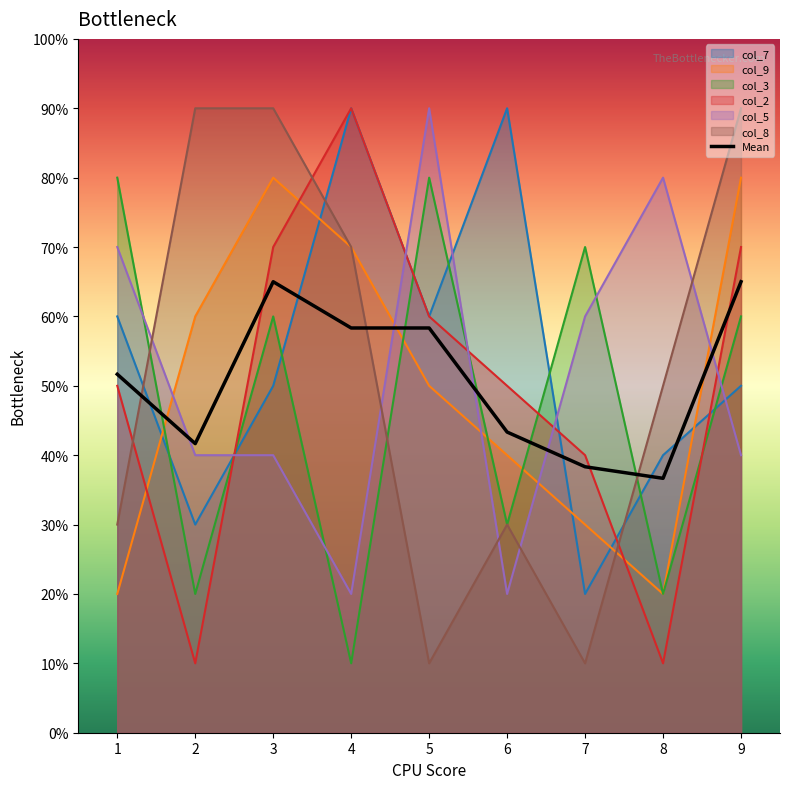

Reading left to right, what are all the values shown in this chart?

col_7: 1=6	2=3	3=5	4=9	5=6	6=9	7=2	8=4	9=5
col_9: 1=2	2=6	3=8	4=7	5=5	6=4	7=3	8=2	9=8
col_3: 1=8	2=2	3=6	4=1	5=8	6=3	7=7	8=2	9=6
col_2: 1=5	2=1	3=7	4=9	5=6	6=5	7=4	8=1	9=7
col_5: 1=7	2=4	3=4	4=2	5=9	6=2	7=6	8=8	9=4
col_8: 1=3	2=9	3=9	4=7	5=1	6=3	7=1	8=5	9=9